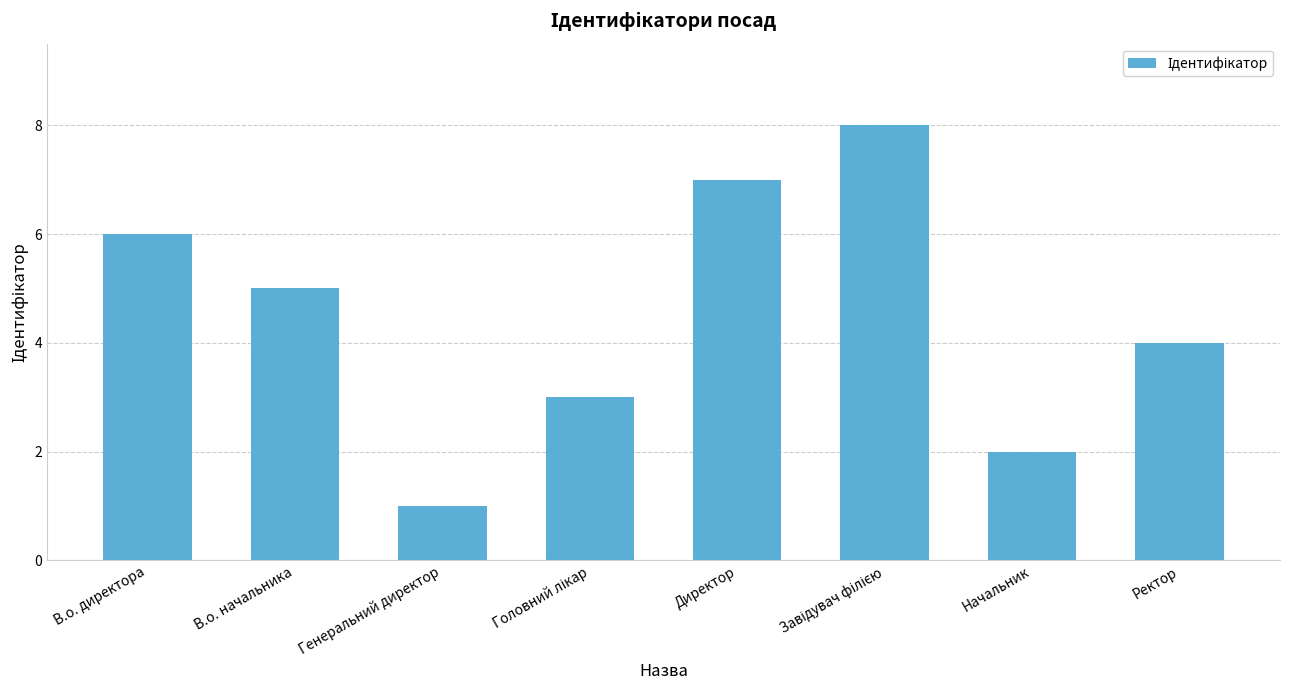

What is the value of the 2nd bar from the left?

5